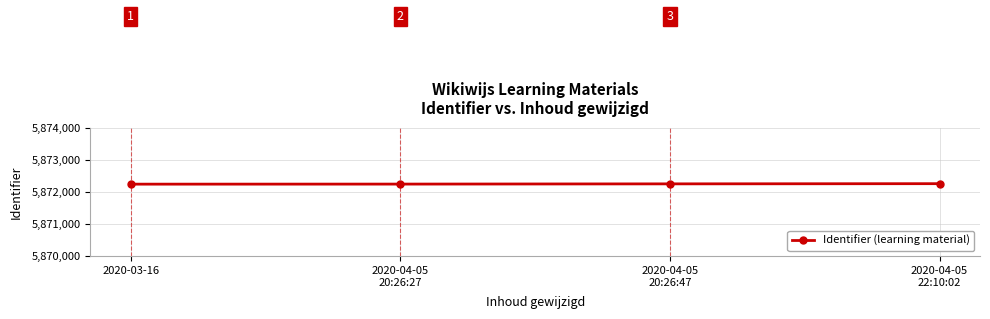

Reading right to left, what are all the values shown in this chart?

5872258	5872252	5872245	5872243